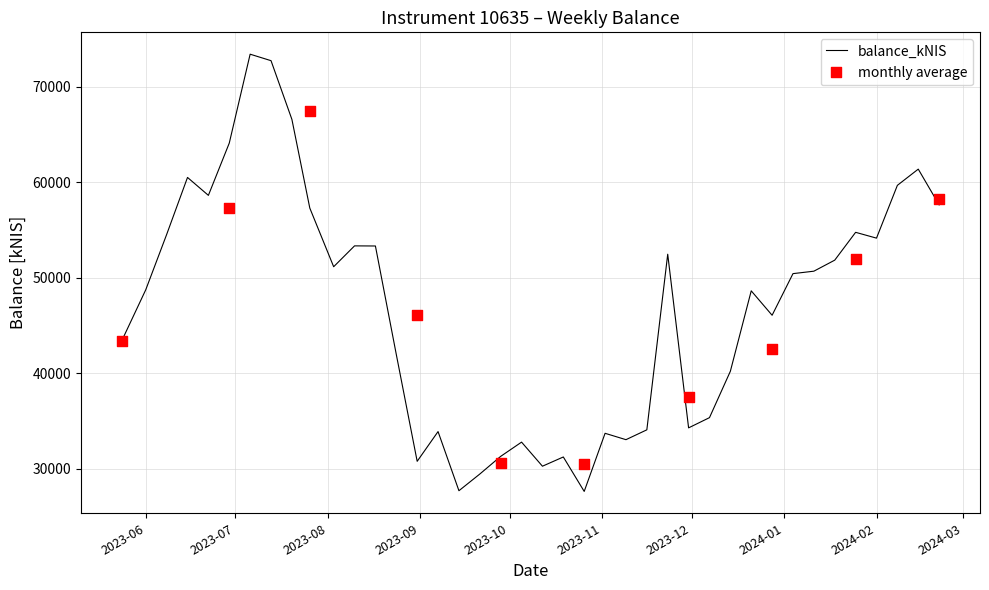

Approximately how many times larger is the value at 2023-11-30 compared to 2023-11-23?

0.7